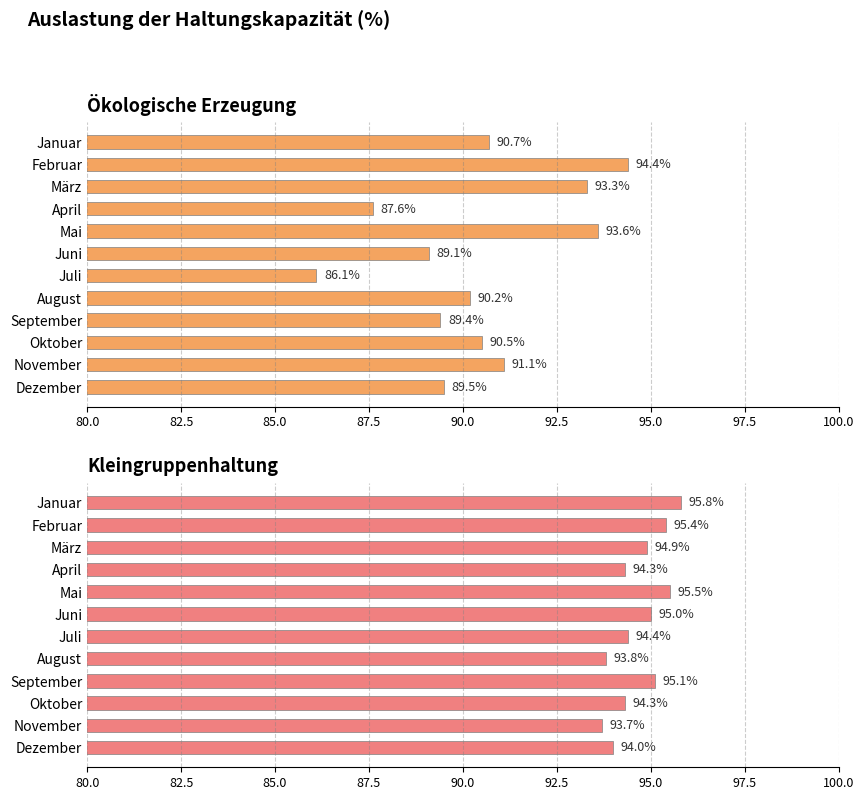

How many data points in Ökologische Erzeugung are less than 90?

5